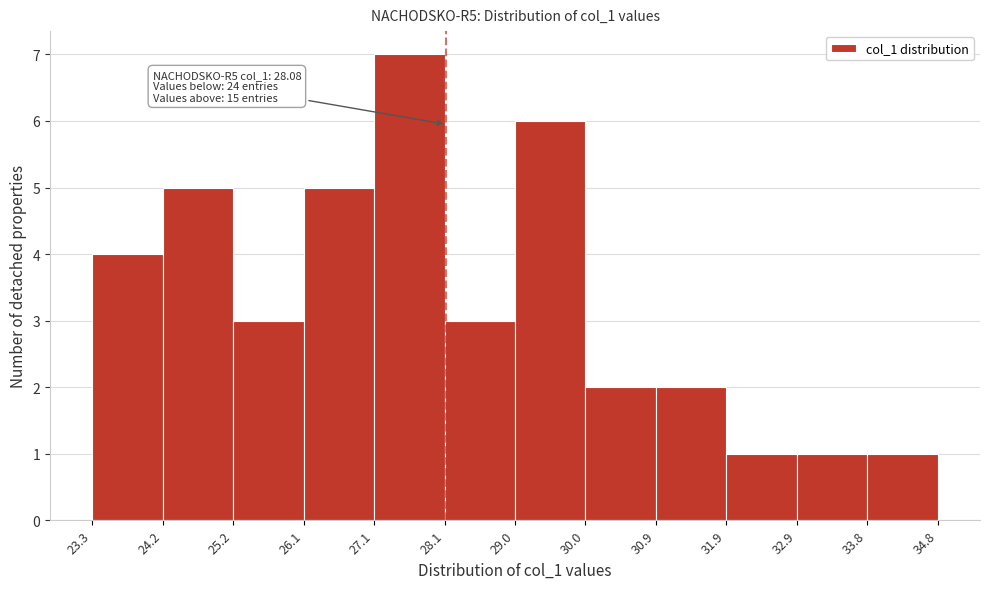

Over which range of the x-axis is the bar tallest?

27.1 to 28.1